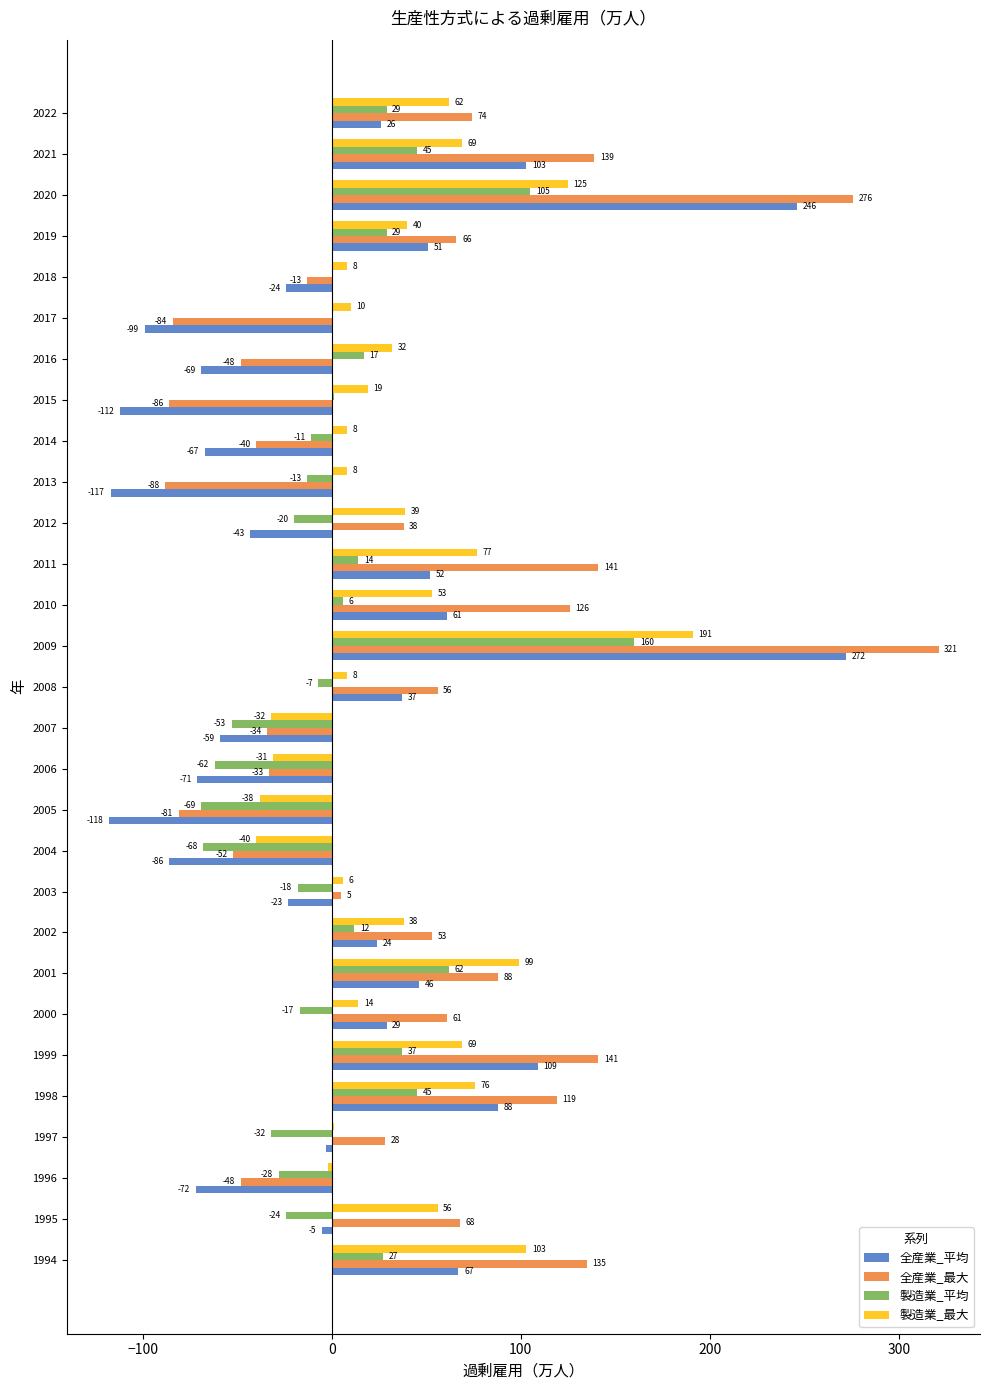

True or false: 全産業_平均 has a value of -207 at 2013.

False